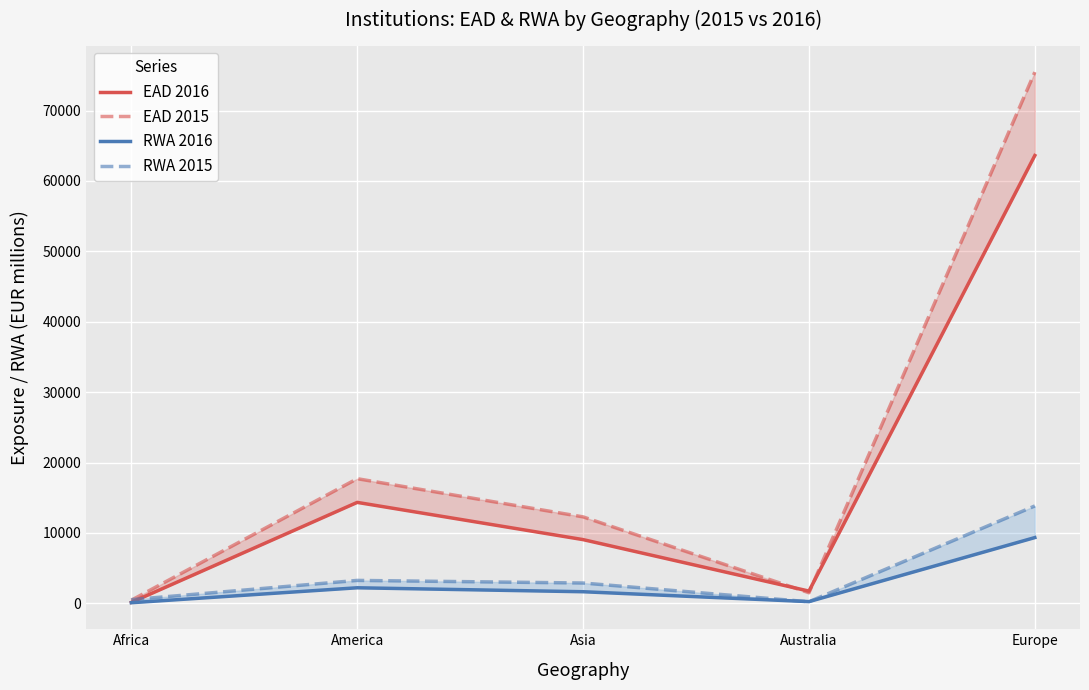

How many data points in EAD 2015 are above 12274?

2